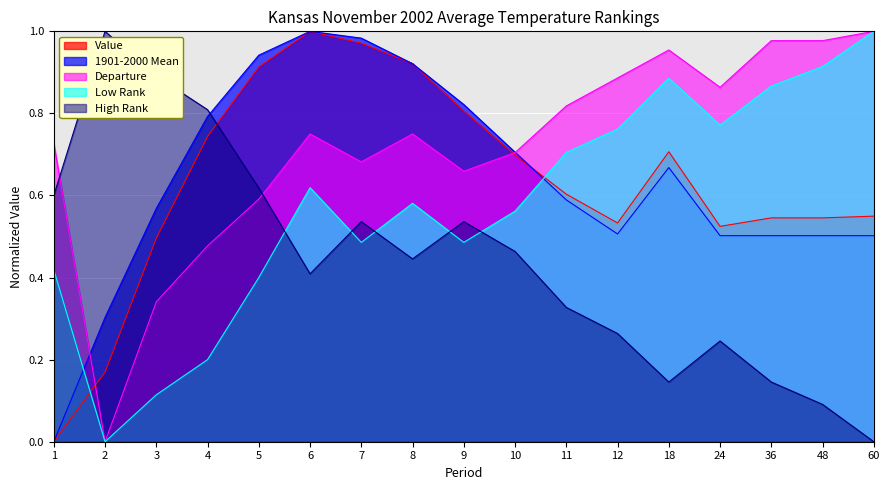

What is the spread (max minus min) of values at 6?

0.6